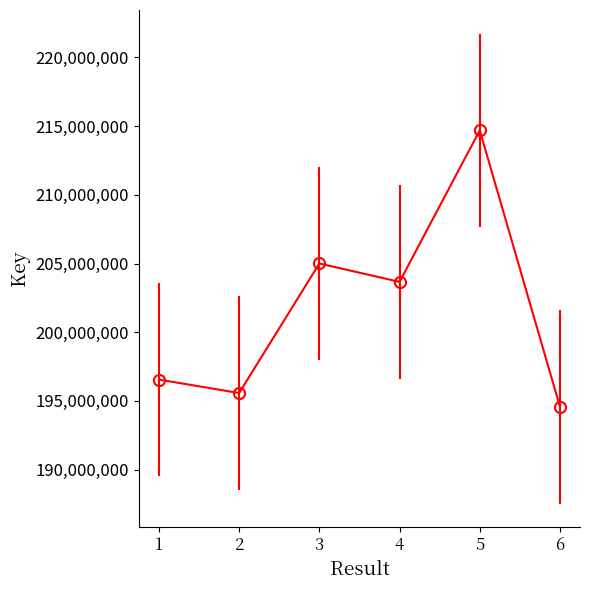

Read the value at 4, to the nearest 50.

203664800